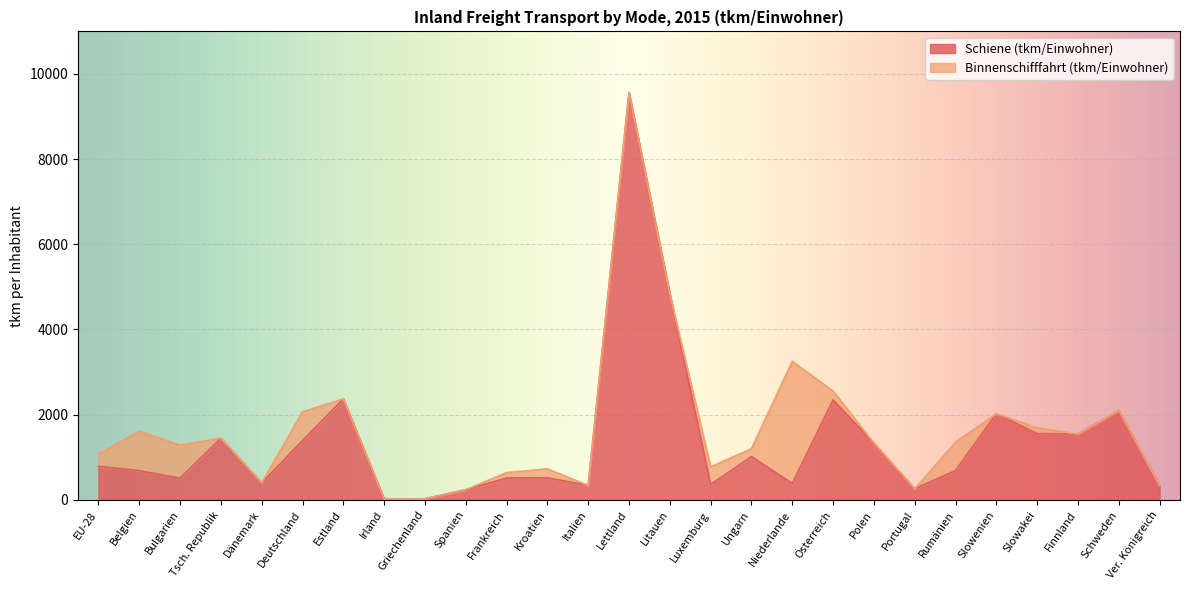

Does the chart display data point markers on the line(s)?

No